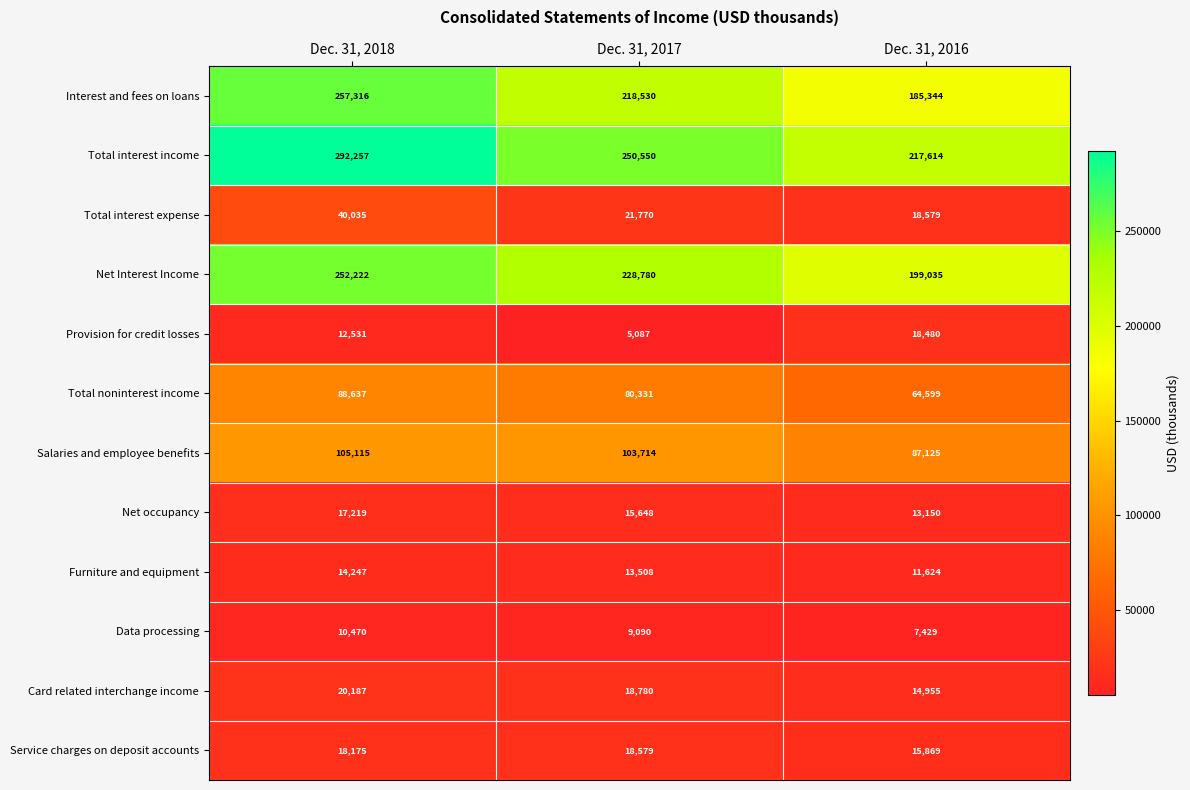

What is the smallest value displayed?

5087